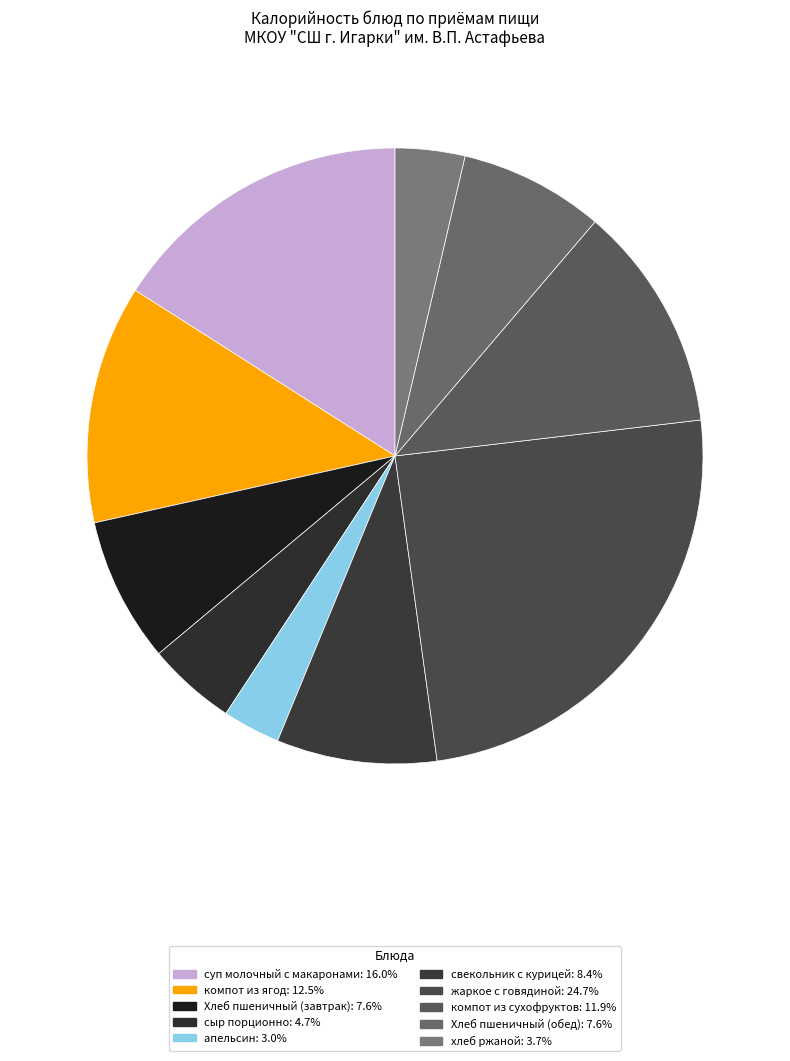

Which category has the biggest portion of the pie?

жаркое с говядиной